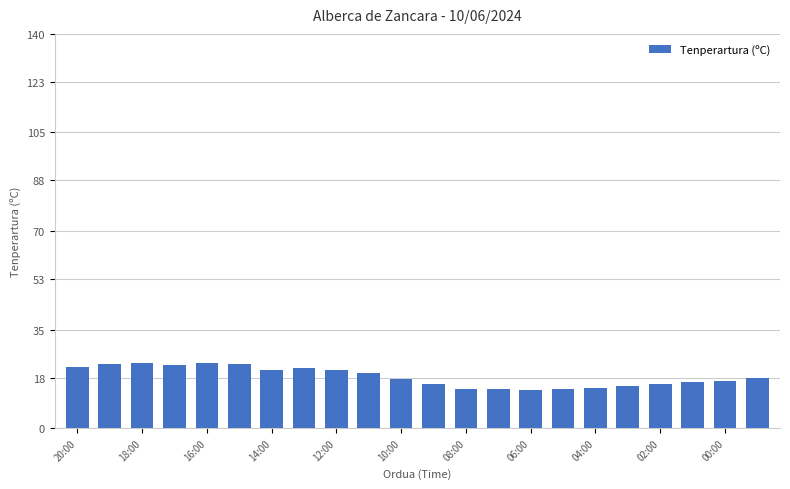

What is the sum of all values?

403.4